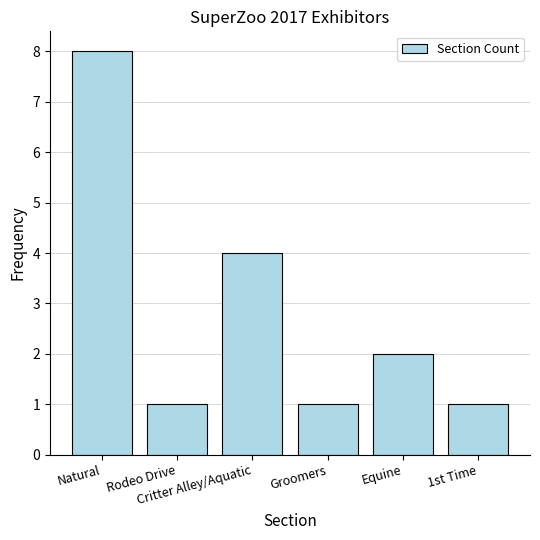

The chart shows a value of 2 at 1st Time. True or false?

False